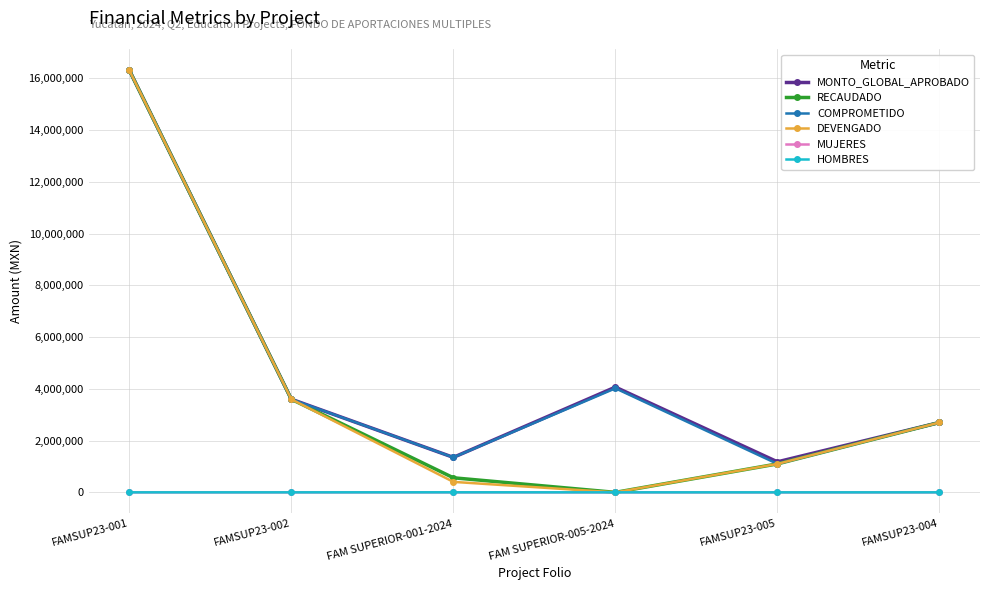

The value of DEVENGADO at FAM SUPERIOR-005-2024 is -7018658.2. True or false?

False